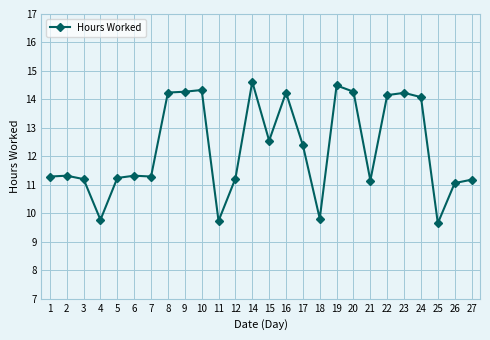

Where is the data nearest to the value 12?

17